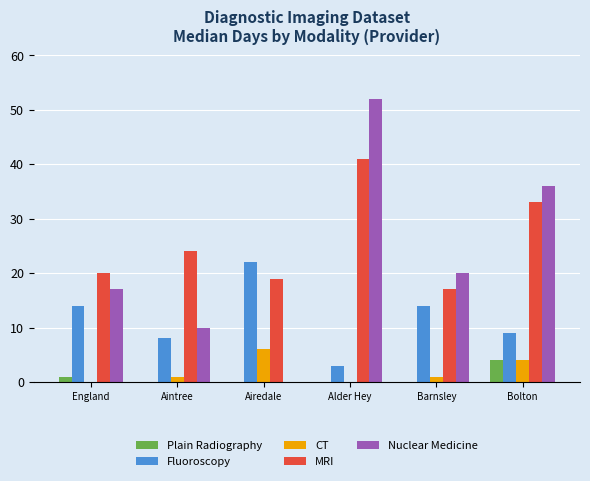

Count the number of categories in the chart.

6